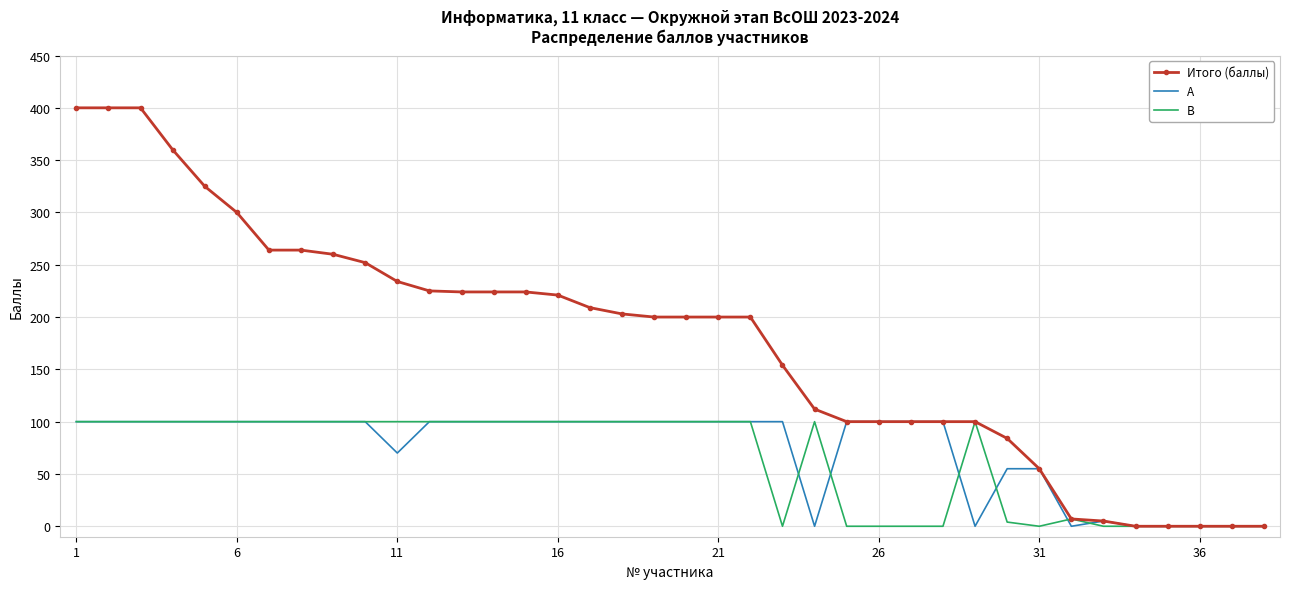

What are all the series names shown in the legend?

Итого (баллы), A, B